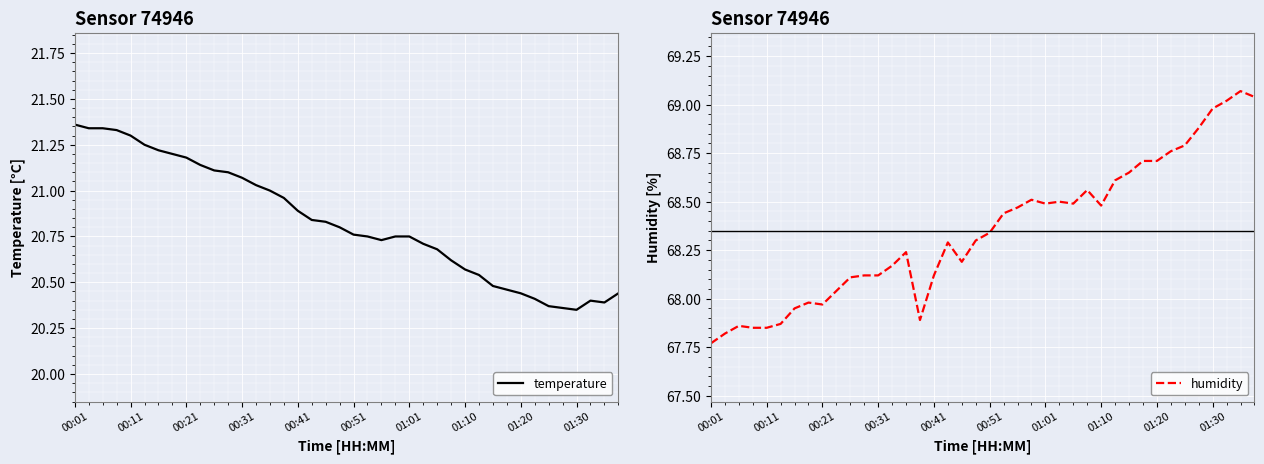

True or false: humidity and temperature intersect in this chart.

False